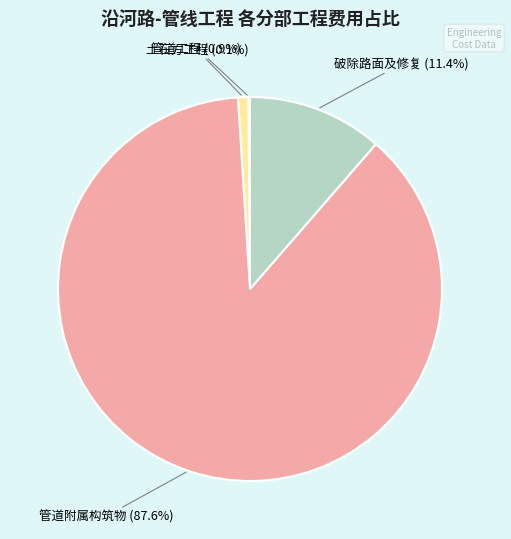

True or false: 管道工程 accounts for 1% of the total.

True